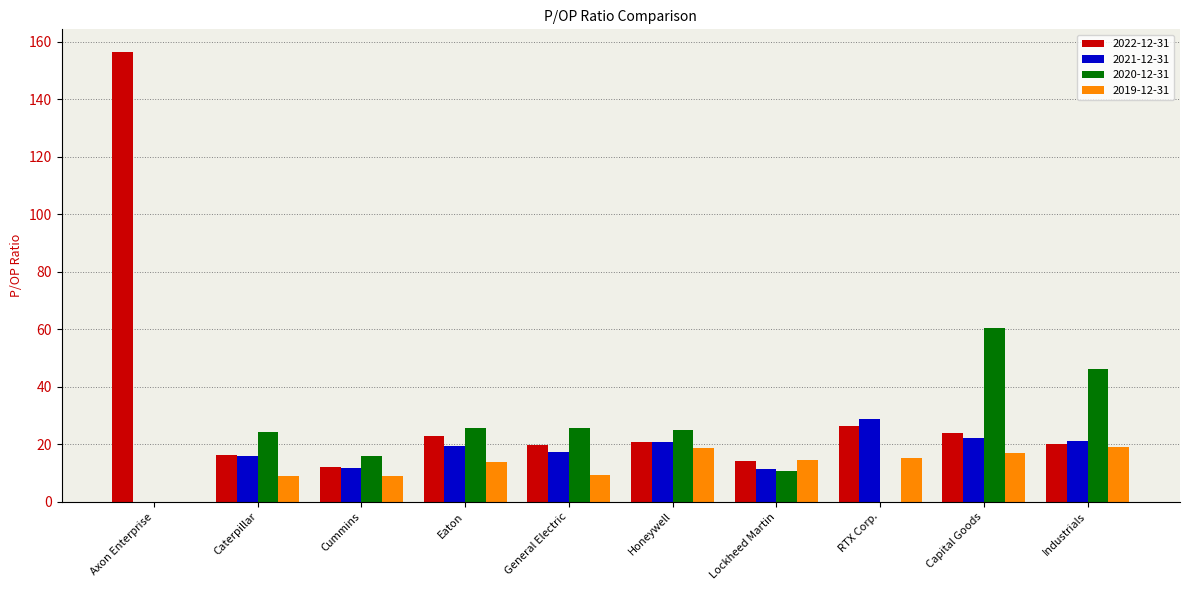

Is it true that 2019-12-31 equals 23.1 at RTX Corp.?

False